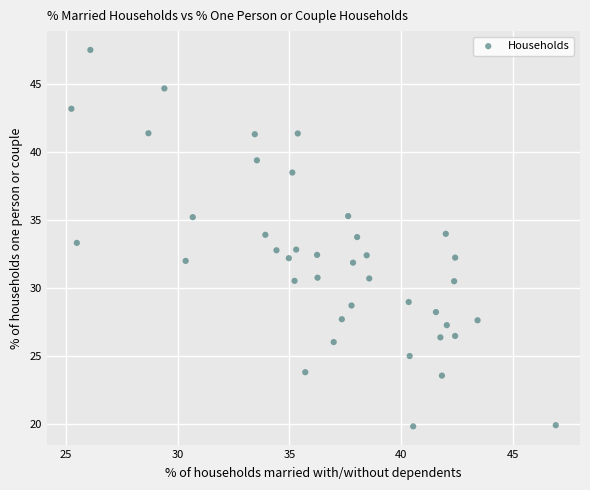

What is the range of Y values (max minus min)?

27.7